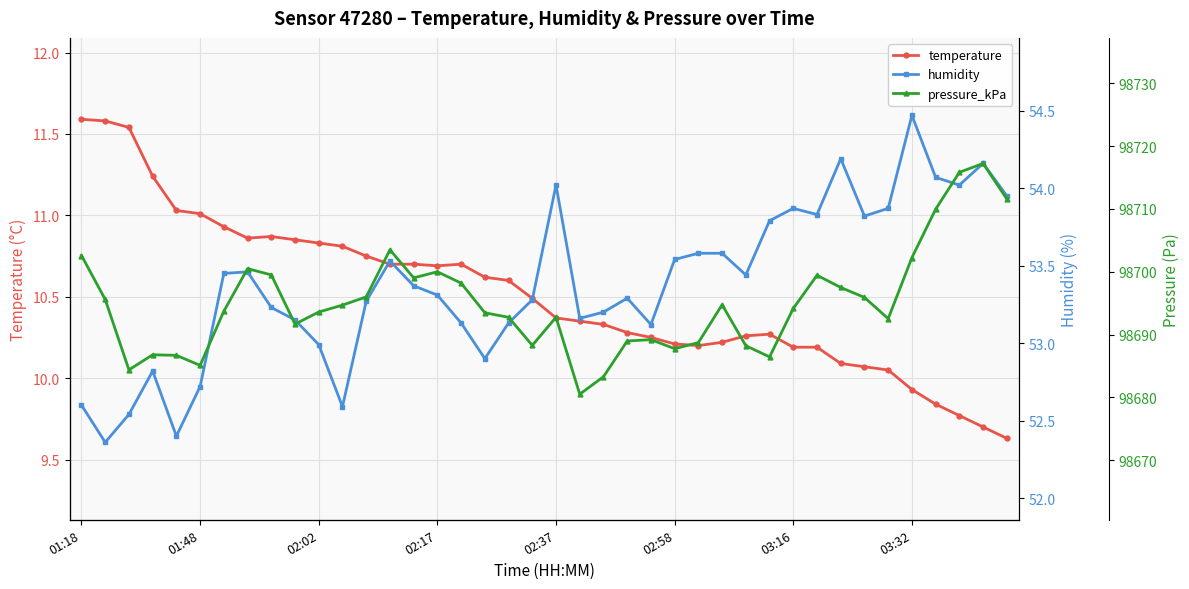

Reading left to right, what are all the values shown in this chart?

temperature: 11.6	11.6	11.5	11.2	11.0	11.0	10.9	10.9	10.9	10.8	10.8	10.8	10.8	10.7	10.7	10.7	10.7	10.6	10.6	10.5	10.4	10.3	10.3	10.3	10.2	10.2	10.2	10.2	10.3	10.3	10.2	10.2	10.1	10.1	10.1	9.9	9.8	9.8	9.7	9.6
humidity: 52.6	52.4	52.5	52.8	52.4	52.7	53.5	53.5	53.2	53.1	53.0	52.6	53.3	53.5	53.4	53.3	53.1	52.9	53.1	53.3	54.0	53.2	53.2	53.3	53.1	53.5	53.6	53.6	53.4	53.8	53.9	53.8	54.2	53.8	53.9	54.5	54.1	54.0	54.2	54.0
pressure_kPa: 98702.6	98695.6	98684.4	98686.8	98686.7	98685.1	98693.7	98700.5	98699.5	98691.7	98693.6	98694.7	98696.0	98703.5	98699.0	98700.0	98698.2	98693.5	98692.8	98688.3	98692.8	98680.5	98683.3	98689.0	98689.2	98687.8	98688.7	98694.8	98688.2	98686.4	98694.2	98699.4	98697.5	98695.9	98692.5	98702.2	98710.0	98715.8	98717.2	98711.6